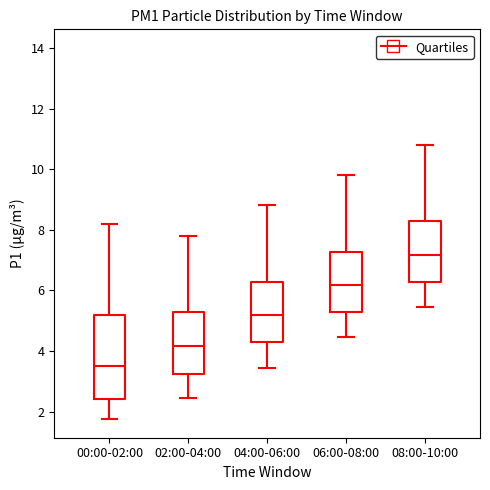

Where is the upper edge of the box for 08:00-10:00 on the y-axis? The values are not printed on the chart, so give them approximately, as read against the axis.

8.2